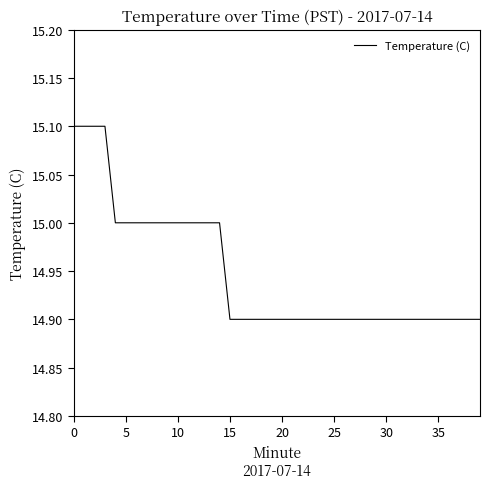

What is the difference between the maximum and minimum values?

0.2